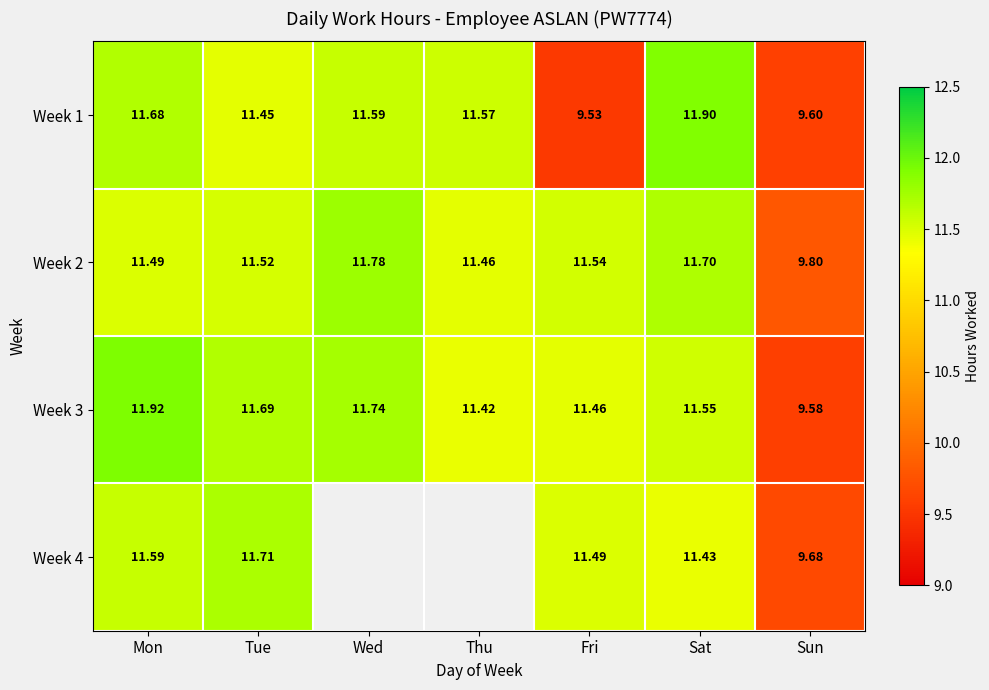

Count the number of categories in the chart.

7